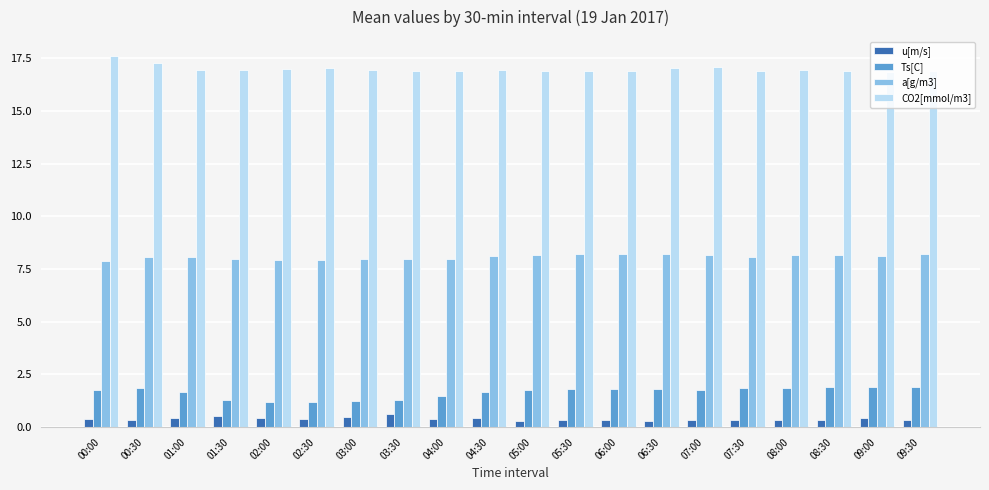

What is the sum of the CO2[mmol/m3] values at 07:30 and 06:30?

33.9